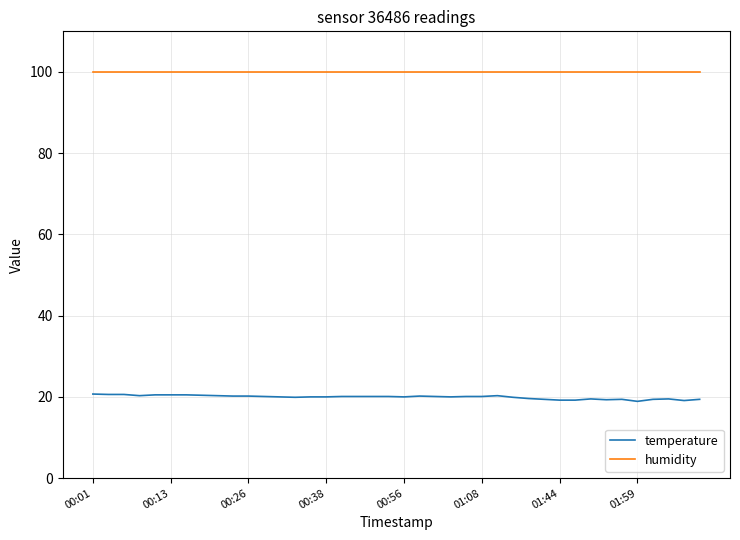

What is the minimum value shown in the chart?

18.9